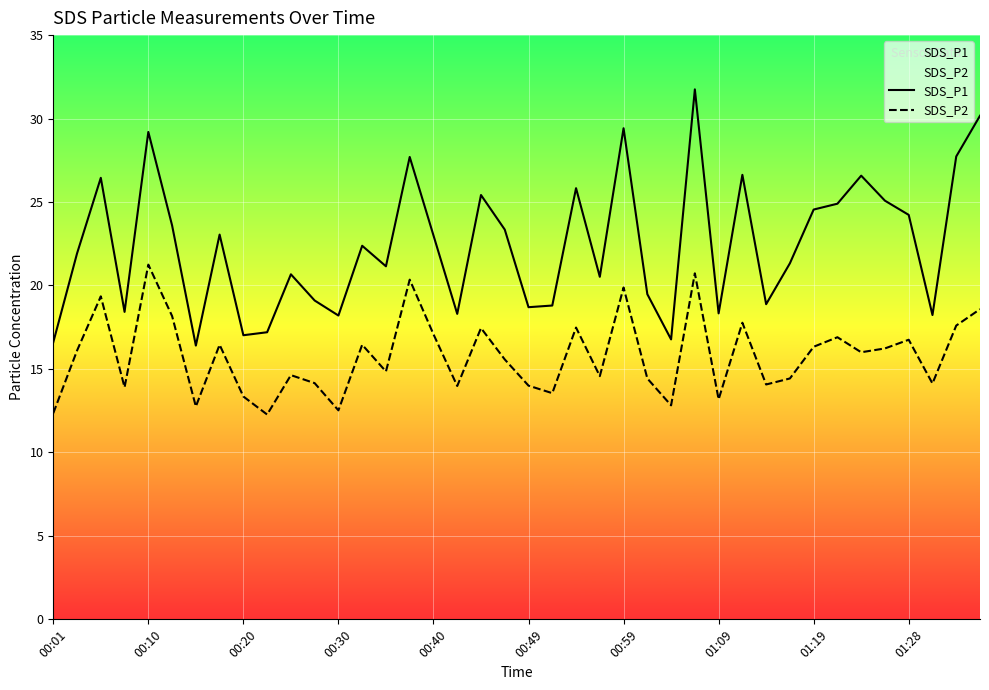

What is the minimum value for SDS_P1?

16.4